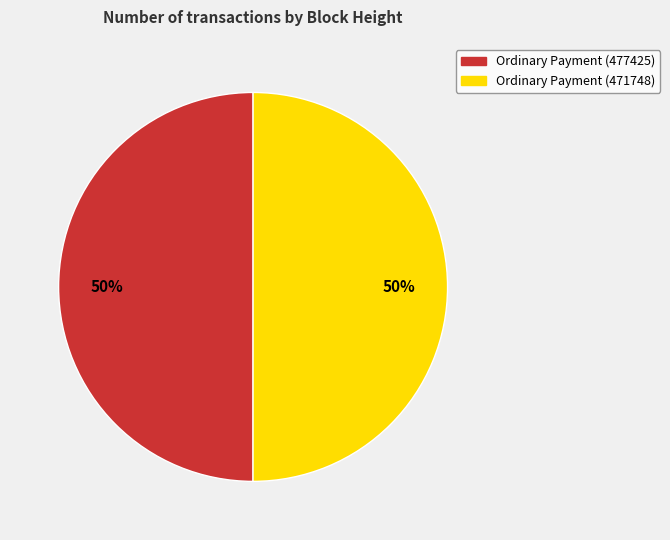

To the nearest percent, what is the average slice percentage?

50%